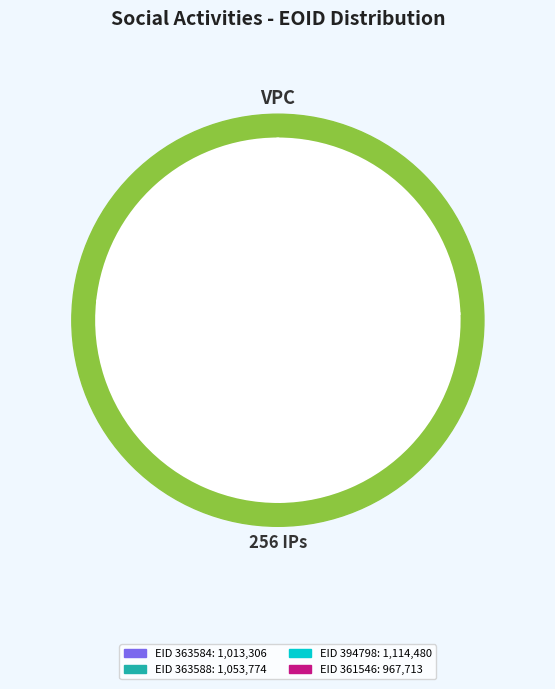

Is it true that 394798 is 27% of the pie?

True